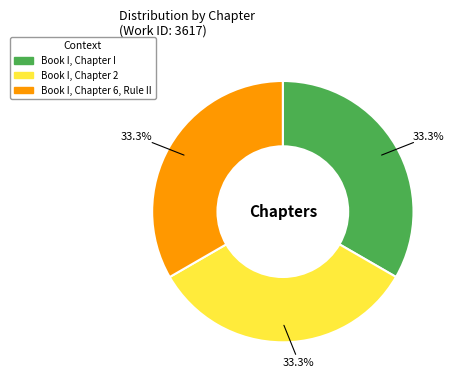

To the nearest percent, what is the average slice percentage?

33%